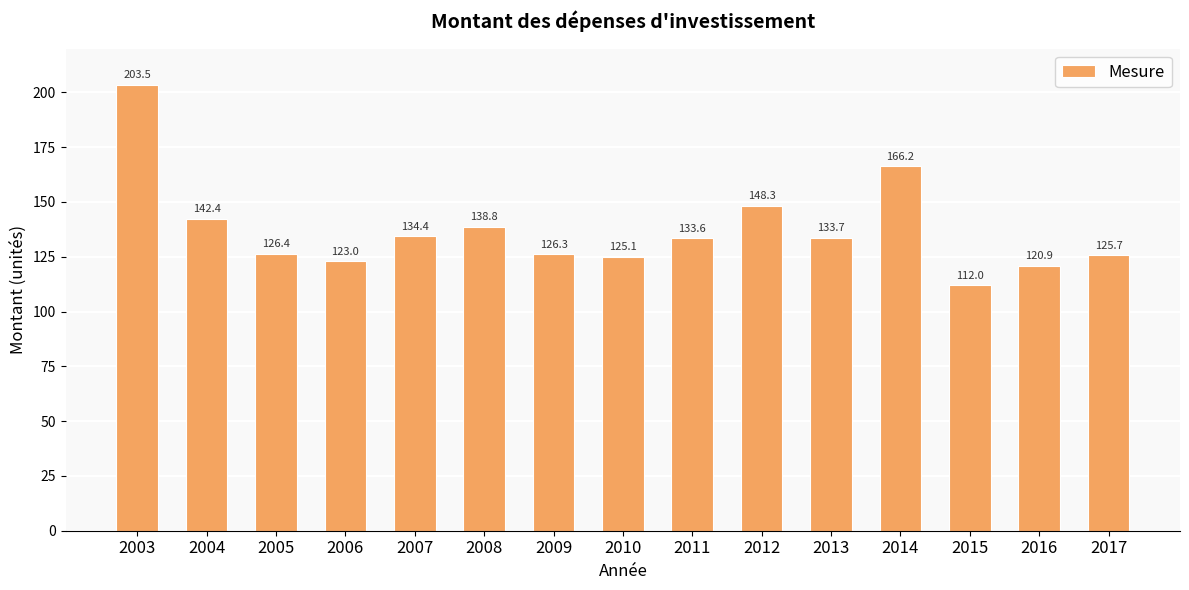

Does the chart contain stacked bars?

No